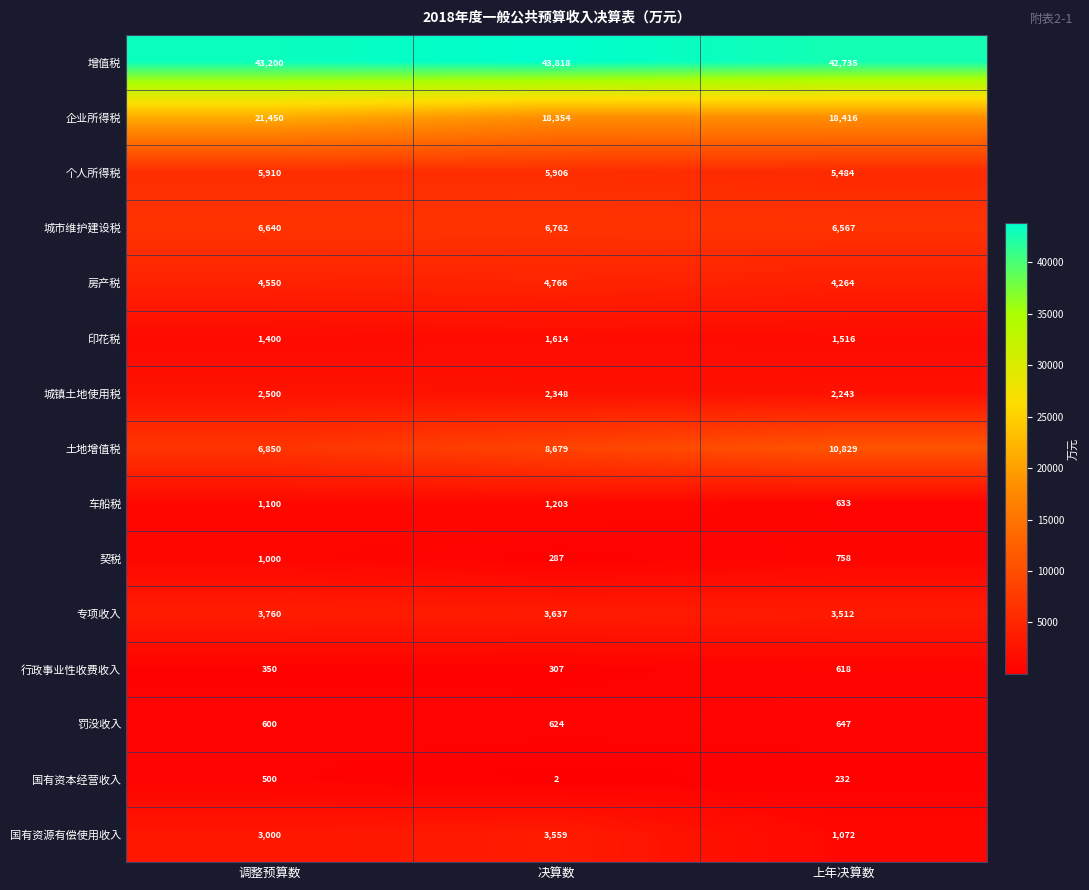

The value of 罚没收入 at 上年决算数 is 1136. True or false?

False